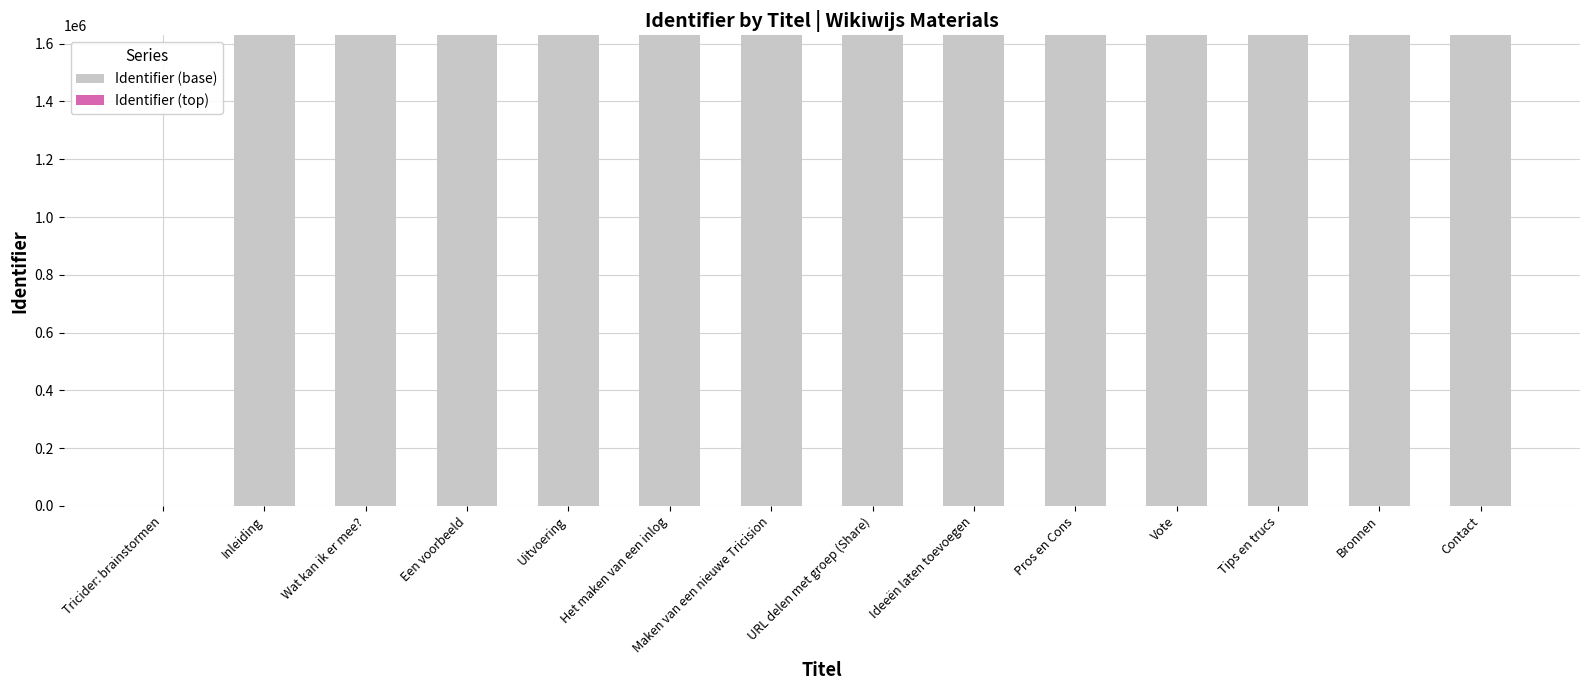

Is it true that Identifier (base) equals 502628 at URL delen met groep (Share)?

False